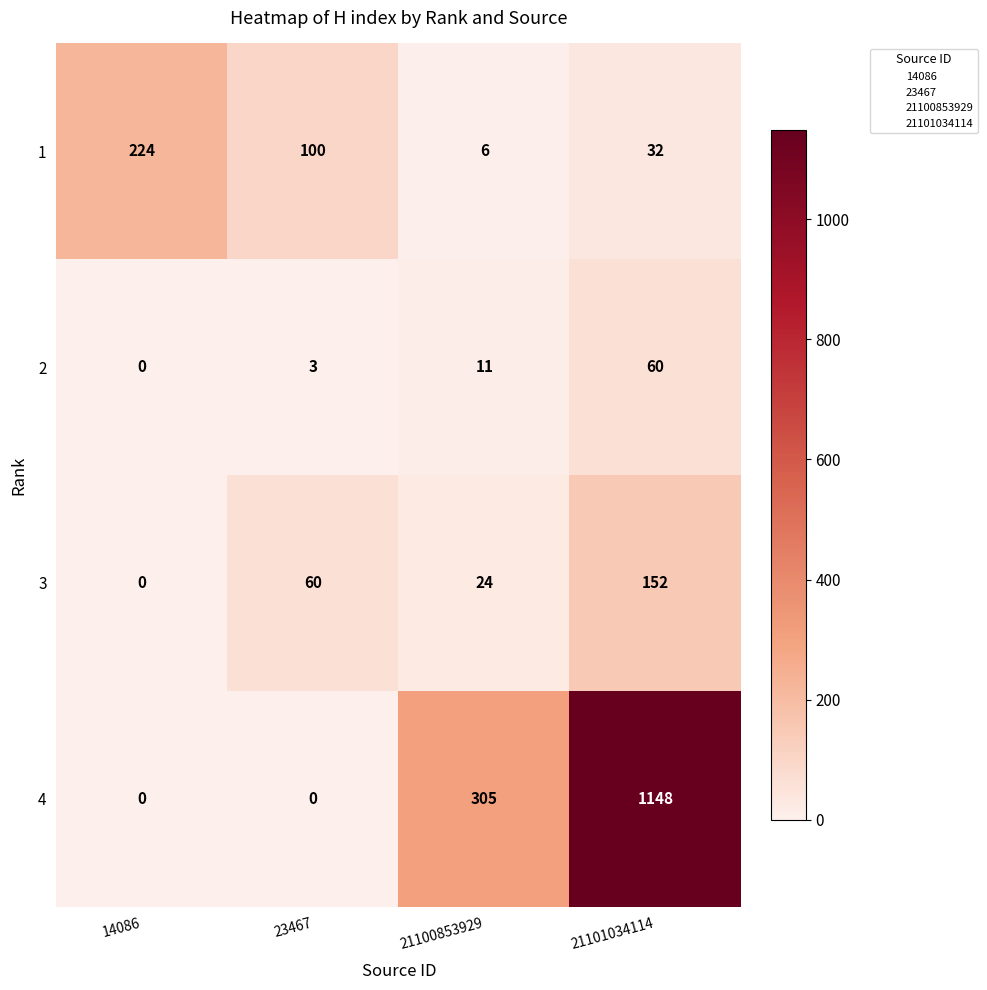

Is it true that 4 equals 305 at 21100853929?

True